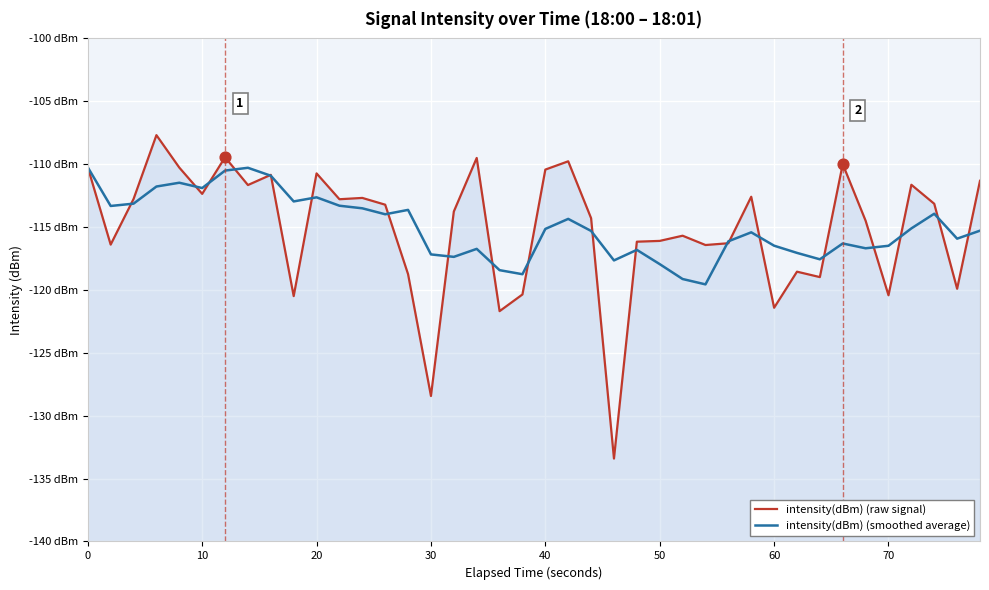

Which series has the widest spread of Y values?

intensity(dBm) (raw signal)